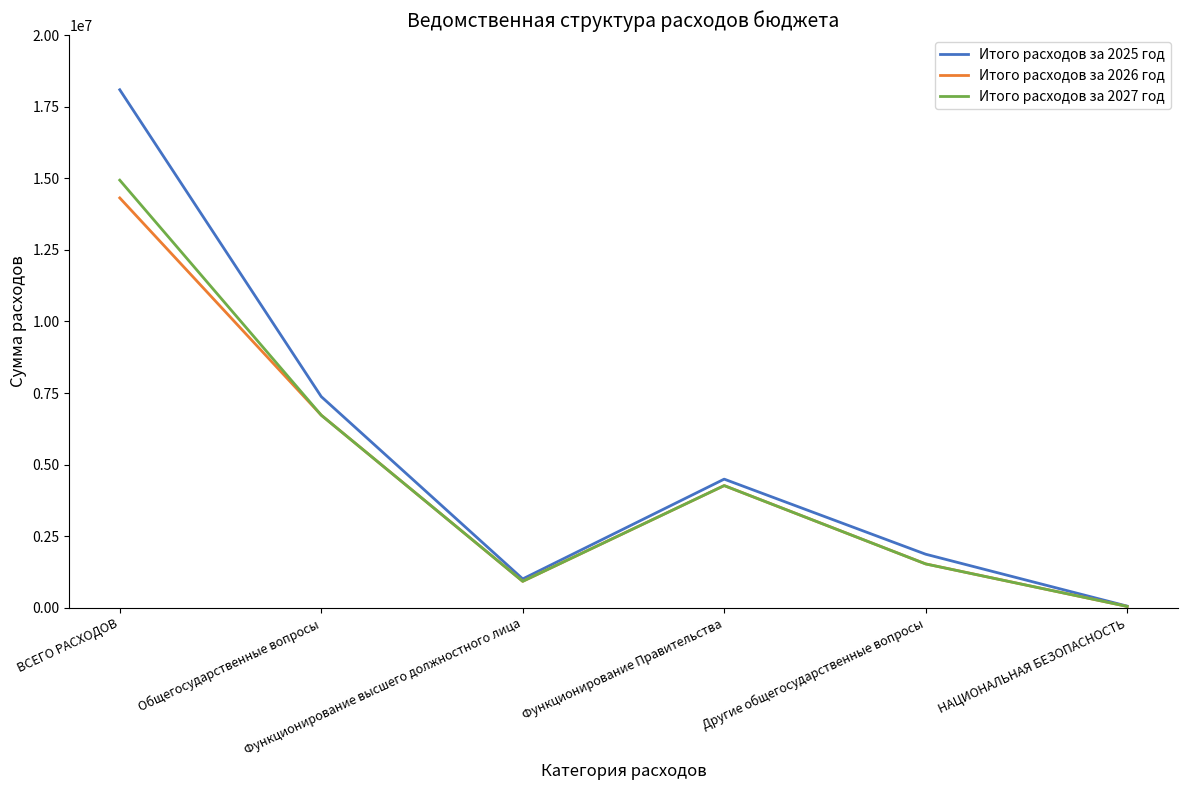

Which series has the largest range (max minus min)?

Итого расходов за 2025 год